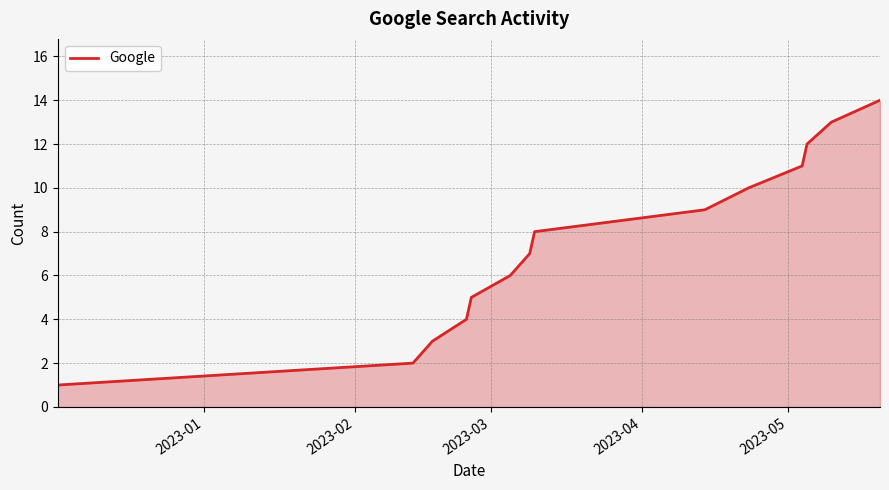

What is the difference between the maximum and minimum values?

13